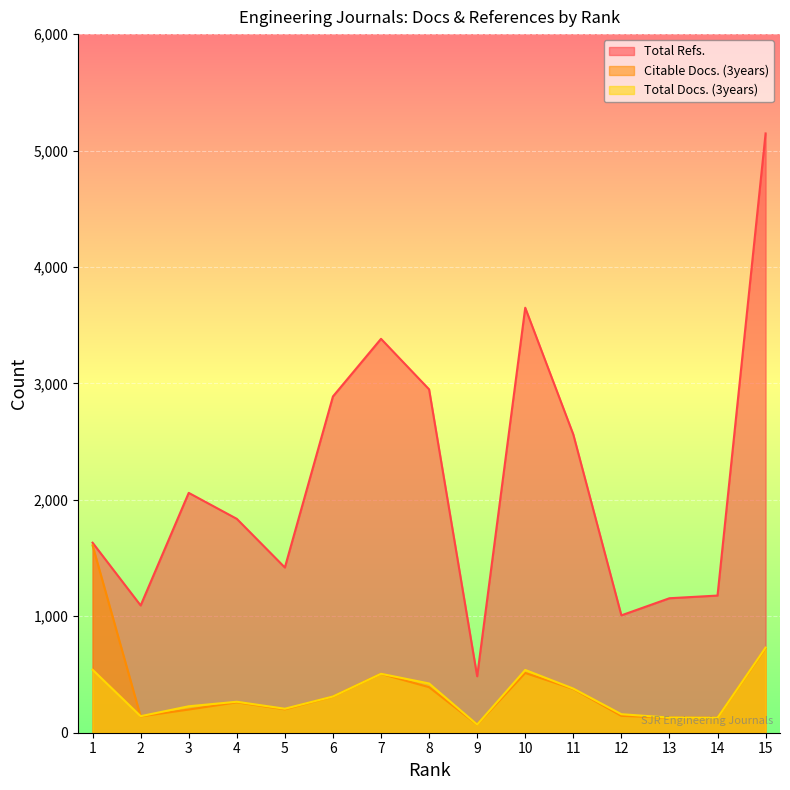

The value of Total Docs. (3years) at 6 is 149. True or false?

False